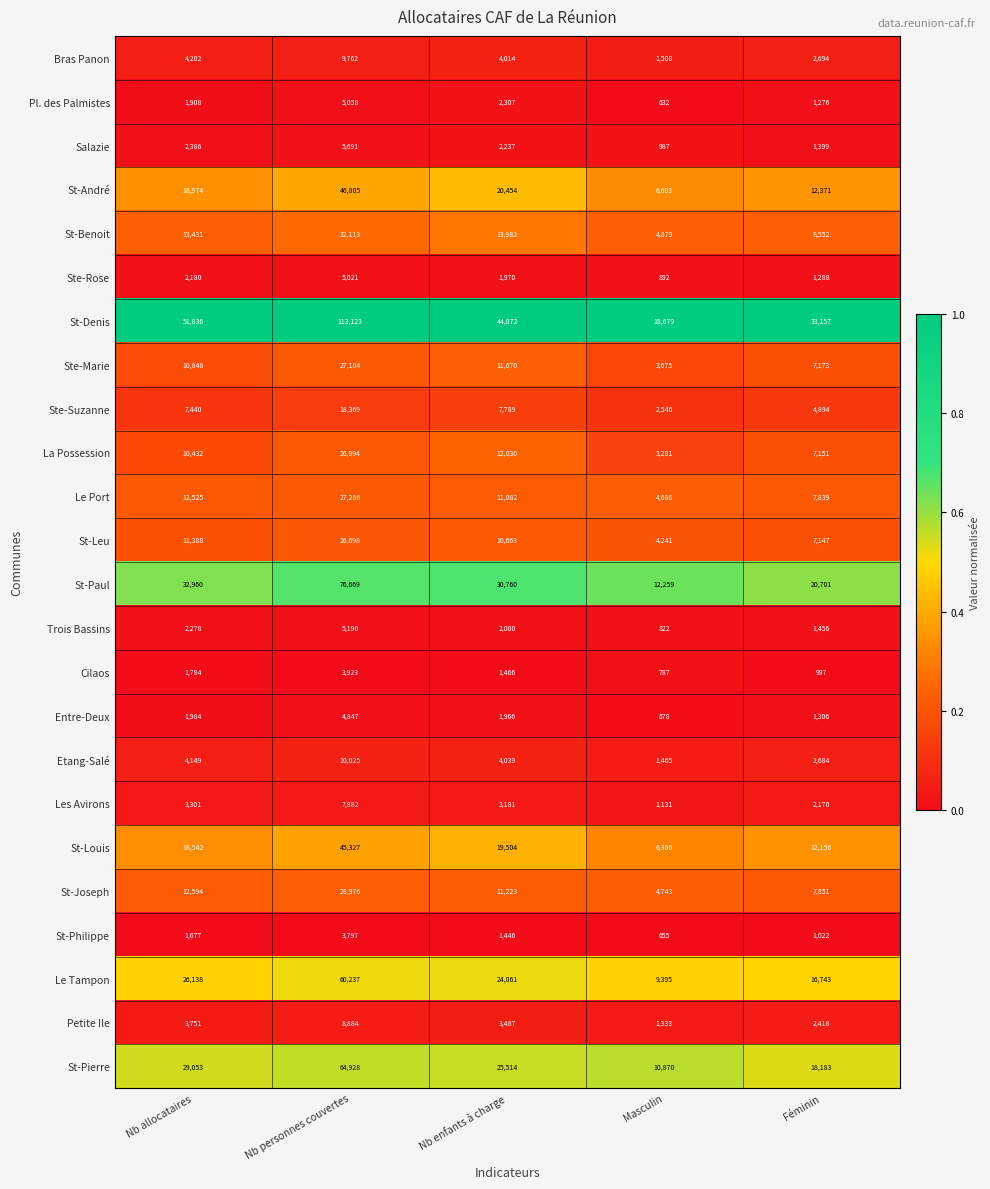

What is the difference between the highest and lowest values at Nb enfants à charge?

43426